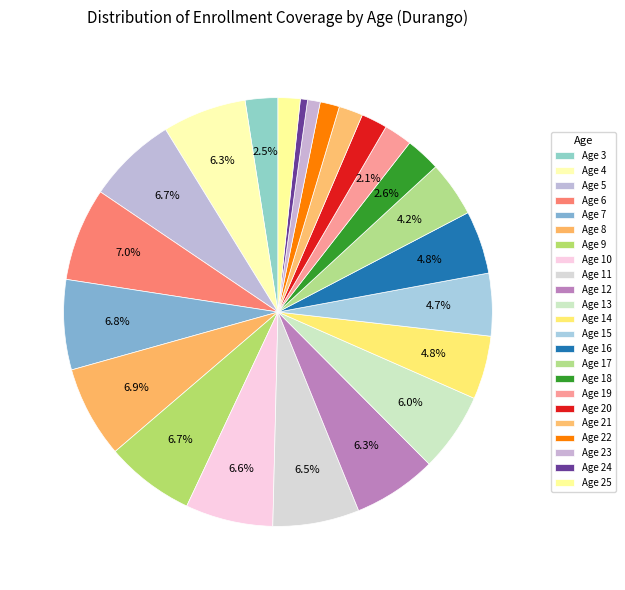

Is there any slice that represents more than half of the pie?

No